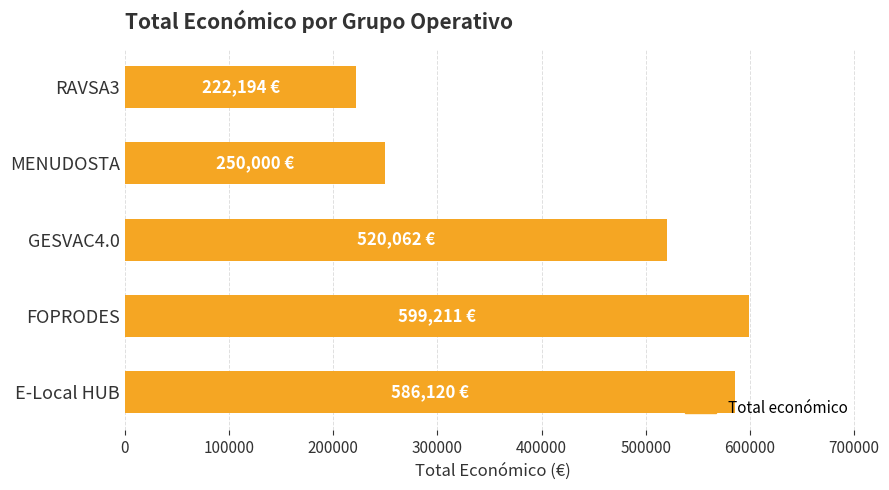

List the labels in order of value, smallest first.

RAVSA3, MENUDOSTA, GESVAC4.0, E-Local HUB, FOPRODES